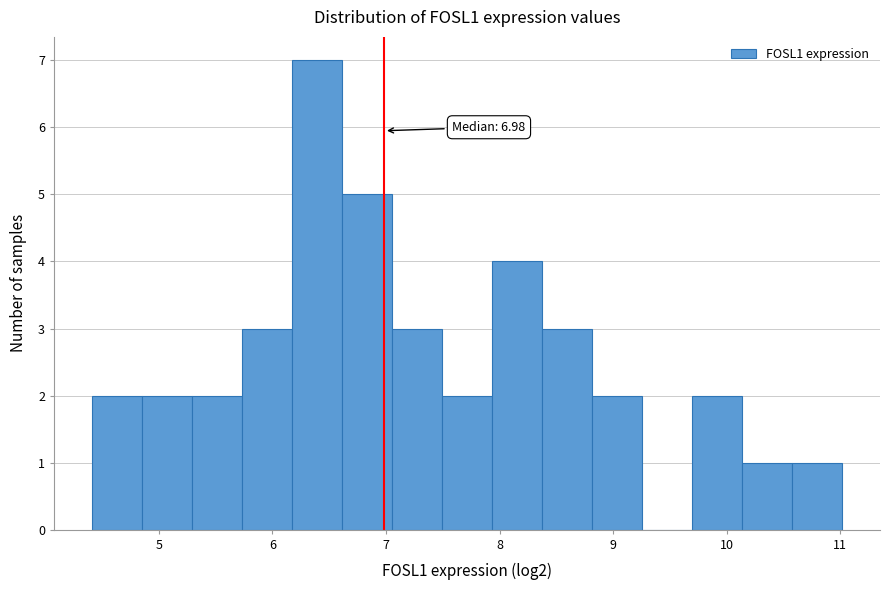

Over which range of the x-axis is the bar tallest?

6.2 to 6.6